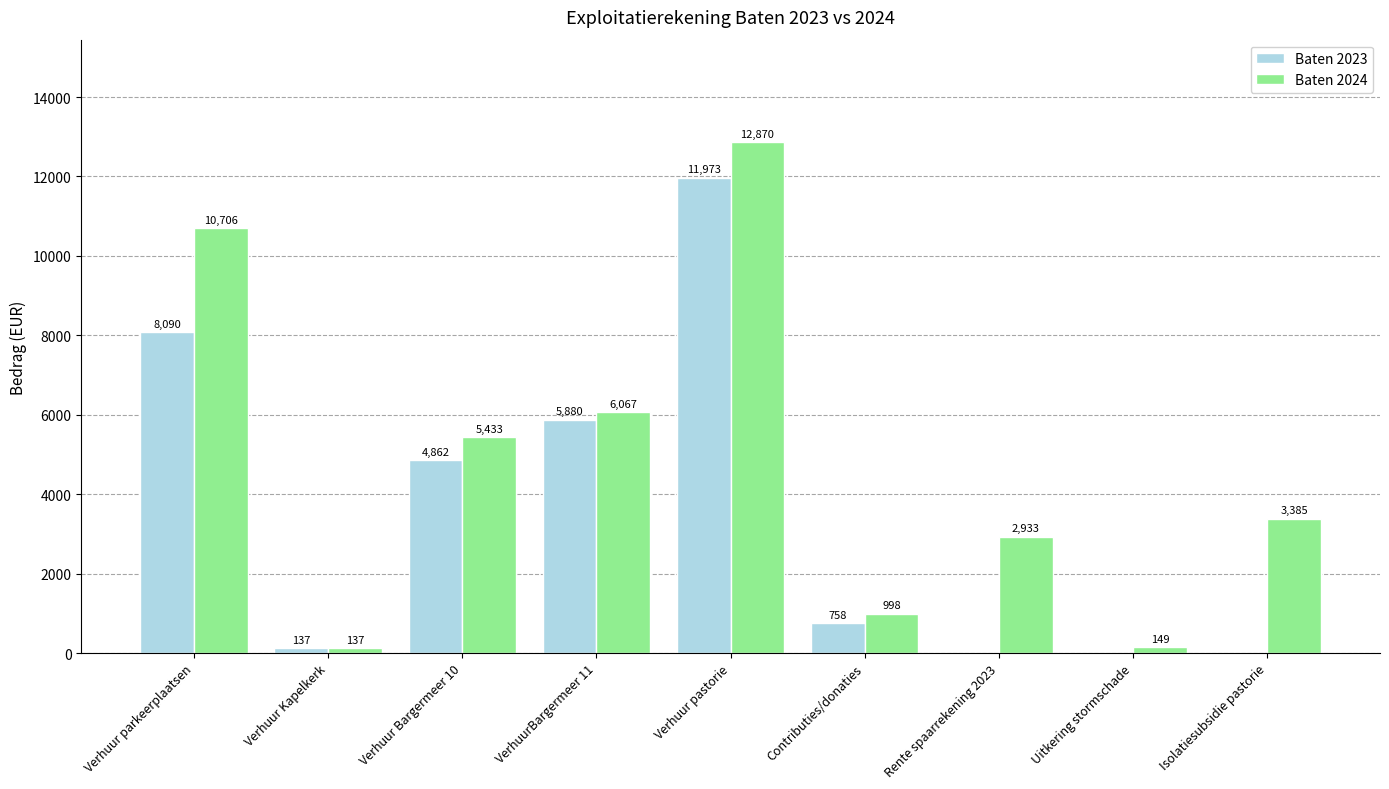

Which series has the largest total across all categories?

Baten 2024